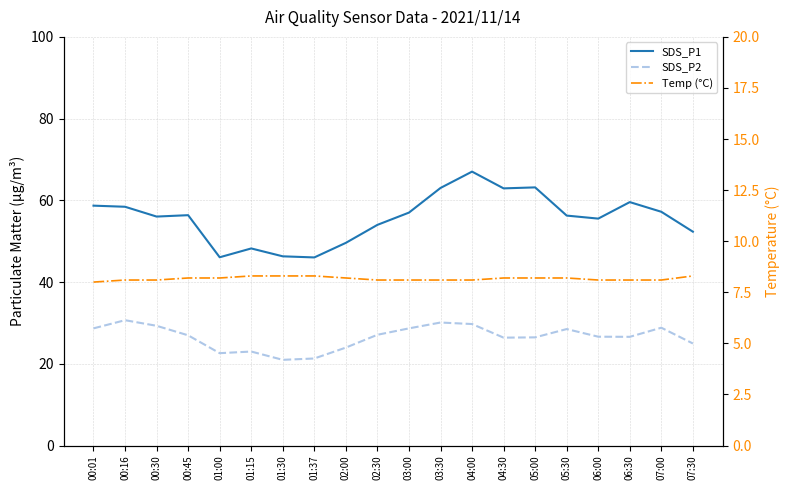

Reading right to left, what are all the values shown in this chart?

SDS_P1: 07:30=52.3	07:00=57.2	06:30=59.6	06:00=55.5	05:30=56.3	05:00=63.2	04:30=62.9	04:00=67.0	03:30=63.0	03:00=57.0	02:30=54.0	02:00=49.6	01:37=46.0	01:30=46.3	01:15=48.2	01:00=46.1	00:45=56.4	00:30=56.0	00:16=58.4	00:01=58.7
SDS_P2: 07:30=25.0	07:00=28.8	06:30=26.6	06:00=26.6	05:30=28.5	05:00=26.5	04:30=26.4	04:00=29.7	03:30=30.1	03:00=28.7	02:30=27.1	02:00=24.0	01:37=21.3	01:30=21.0	01:15=23.0	01:00=22.6	00:45=27.0	00:30=29.3	00:16=30.7	00:01=28.7
Temp (°C): 07:30=8.3	07:00=8.1	06:30=8.1	06:00=8.1	05:30=8.2	05:00=8.2	04:30=8.2	04:00=8.1	03:30=8.1	03:00=8.1	02:30=8.1	02:00=8.2	01:37=8.3	01:30=8.3	01:15=8.3	01:00=8.2	00:45=8.2	00:30=8.1	00:16=8.1	00:01=8.0